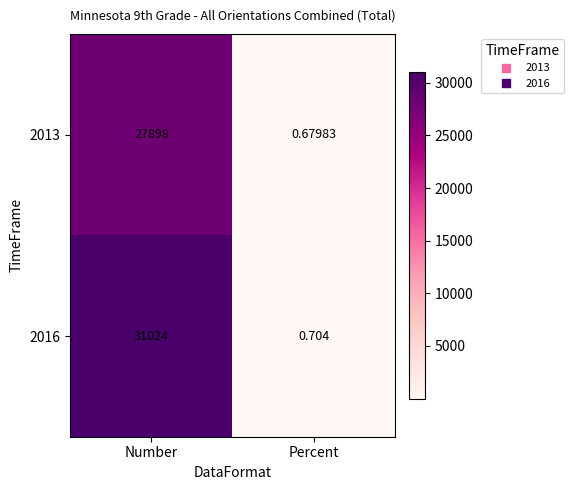

What is the total value across all series at Number?

58922.0